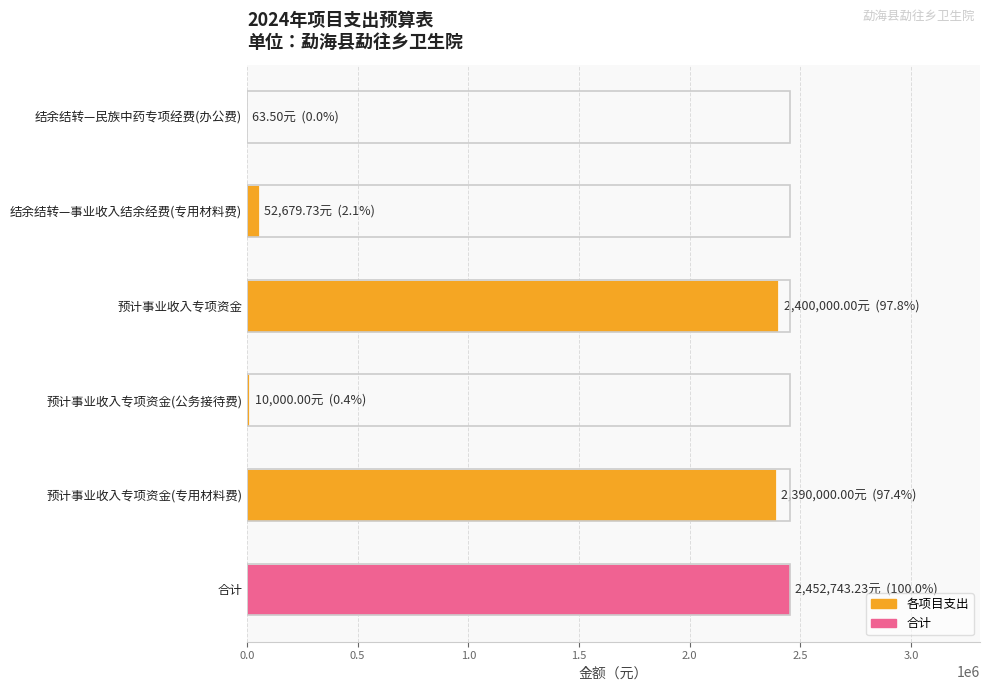

What is the maximum value shown in the chart?

2452743.2